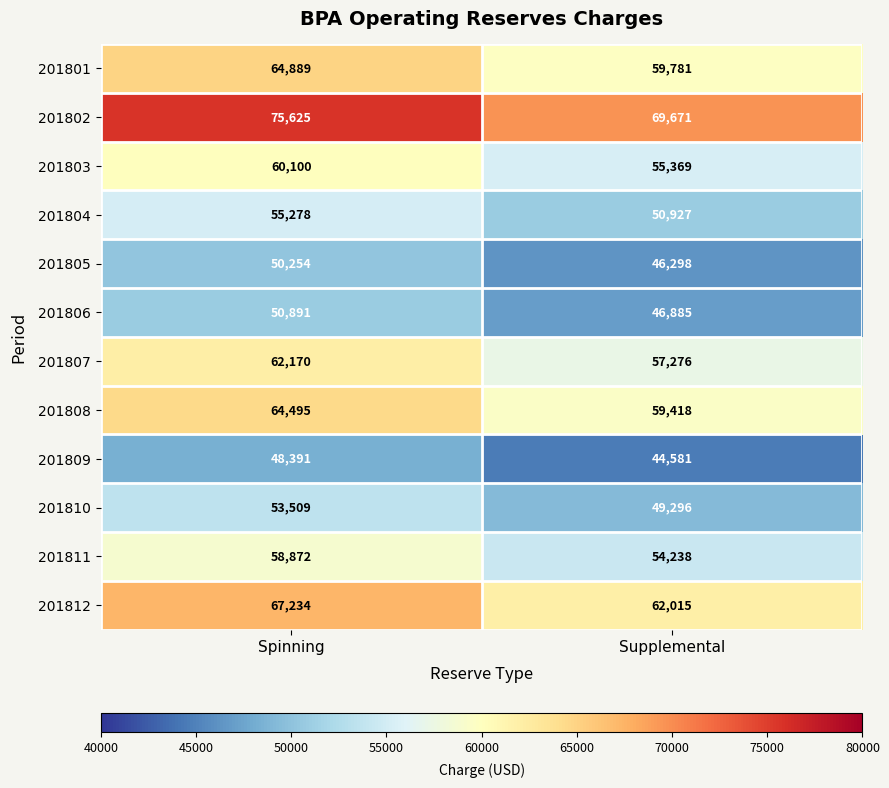

List the series in order of their peak value, highest first.

201802, 201812, 201801, 201808, 201807, 201803, 201811, 201804, 201810, 201806, 201805, 201809